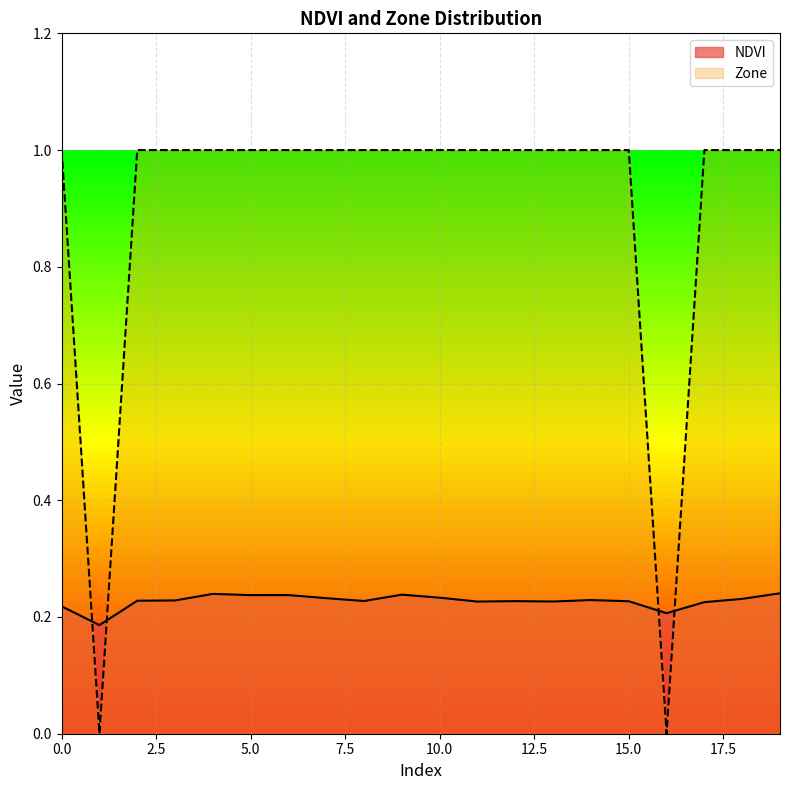

After their last crossing, which series has the higher values: NDVI or Zone?

Zone